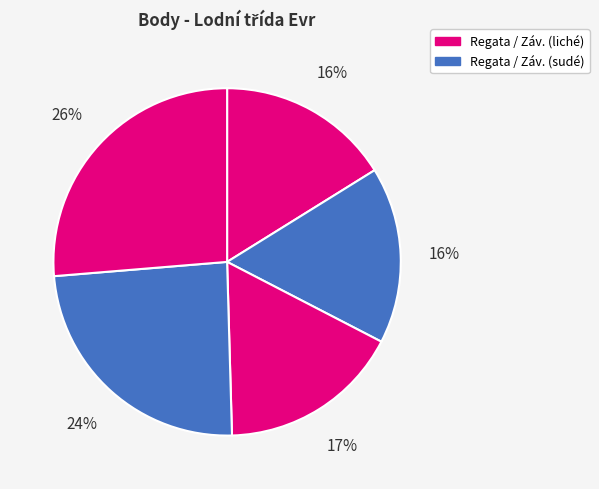

Is there any slice that represents more than half of the pie?

No